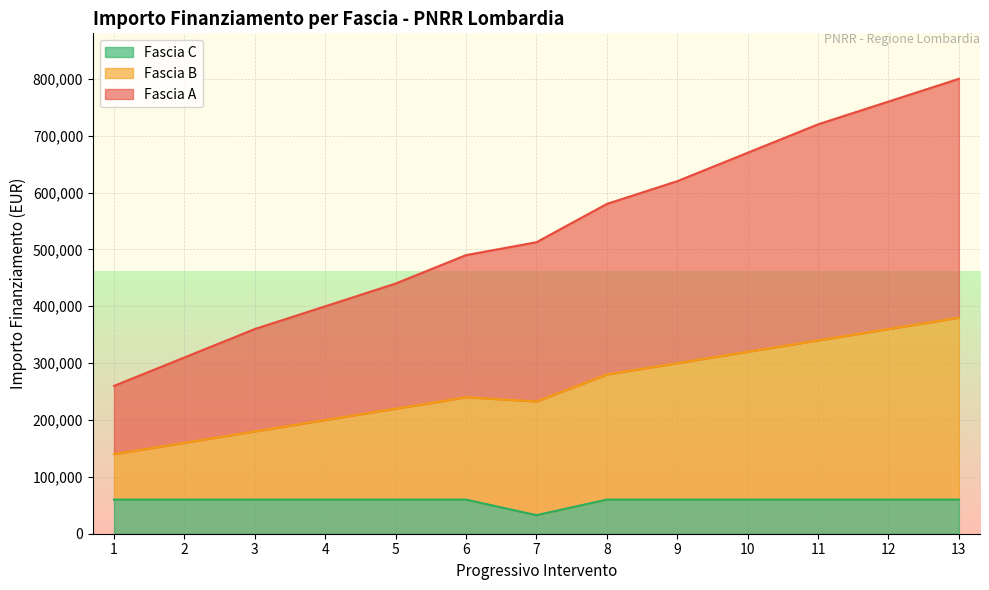

What is the minimum value for Fascia C?

32589